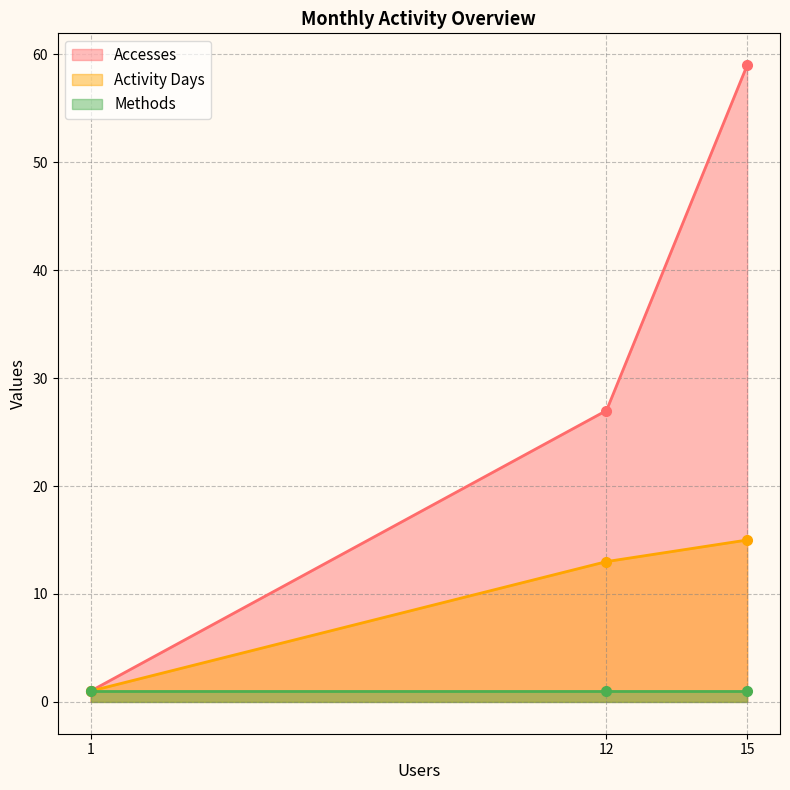

What is the average value of the Activity Days series?

10